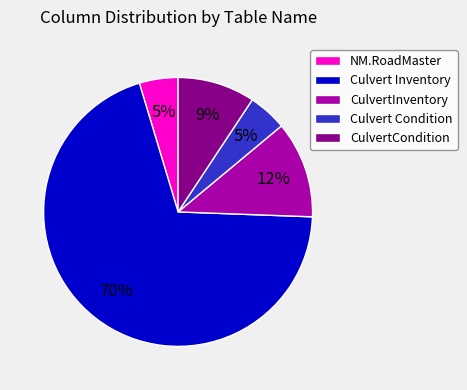

Does CulvertInventory represent more than half of the total?

No